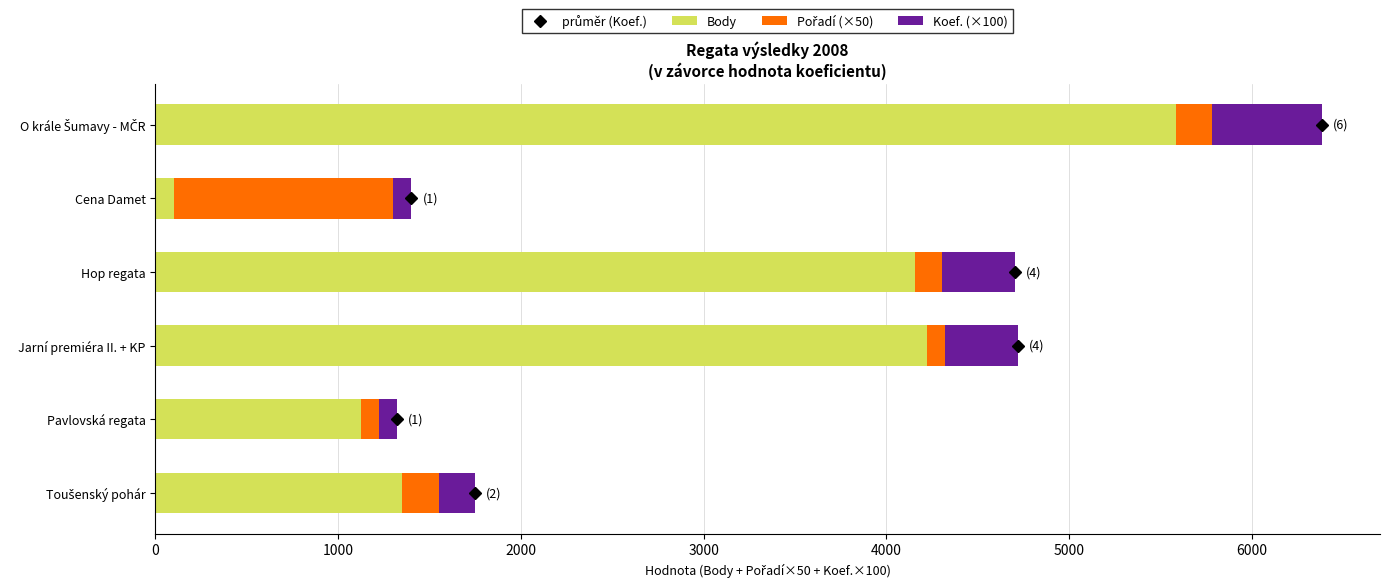

True or false: Body has a value of 293 at Pavlovská regata.

False